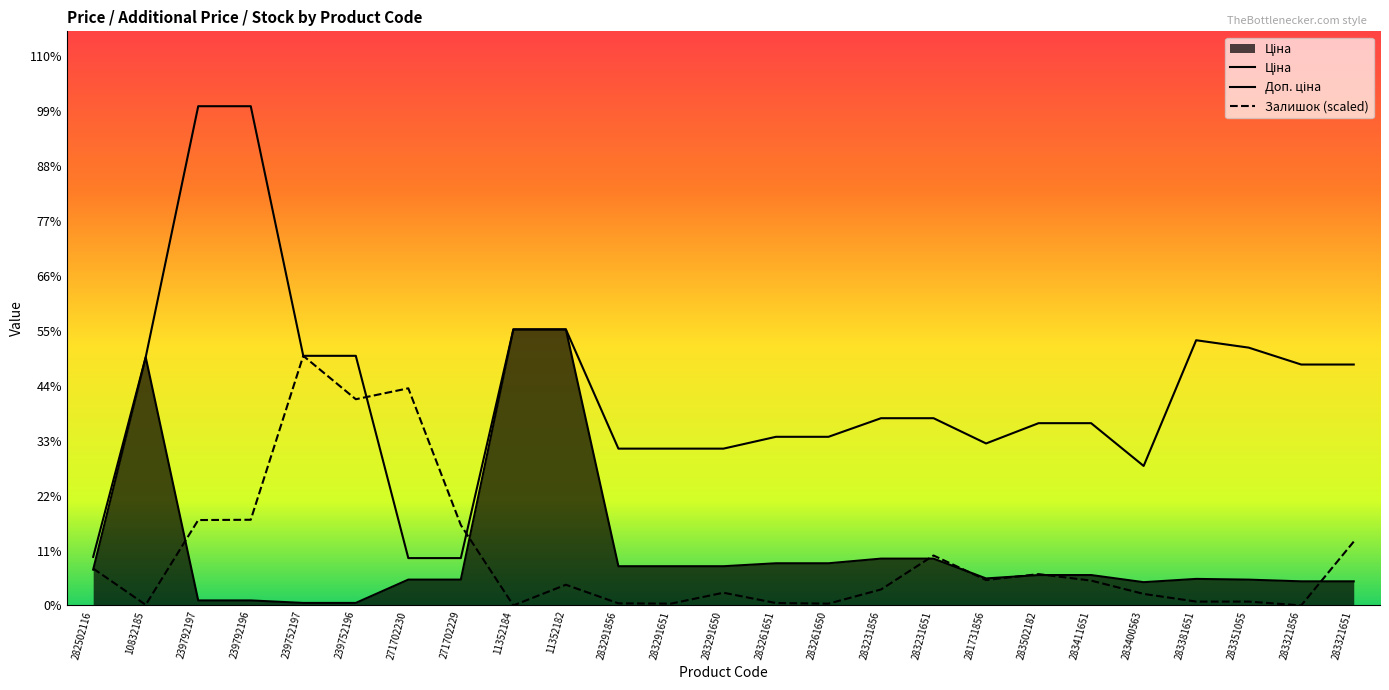

What is the value of the Доп. ціна point at the 4th from the left?

11410.0